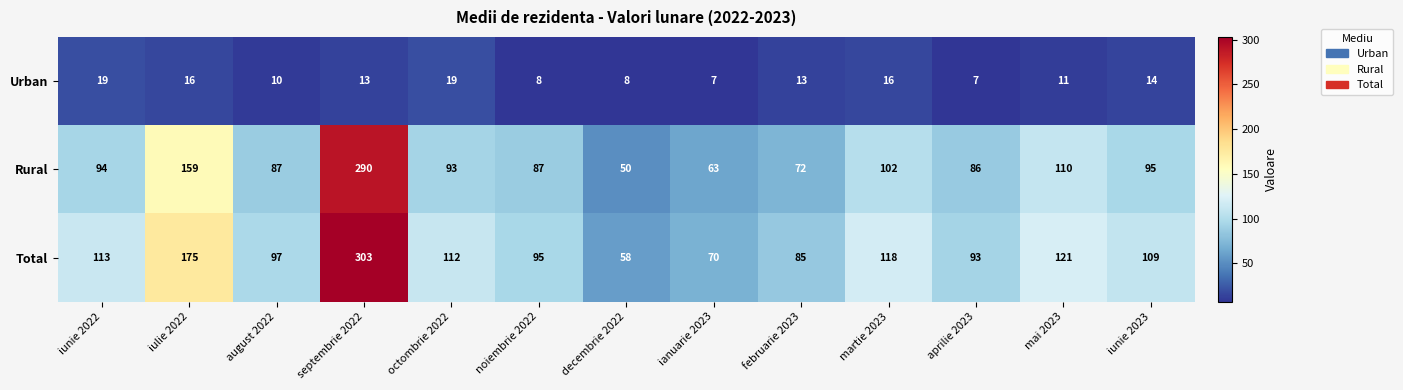

What is the sum of the Rural values at ianuarie 2023 and iunie 2023?

158